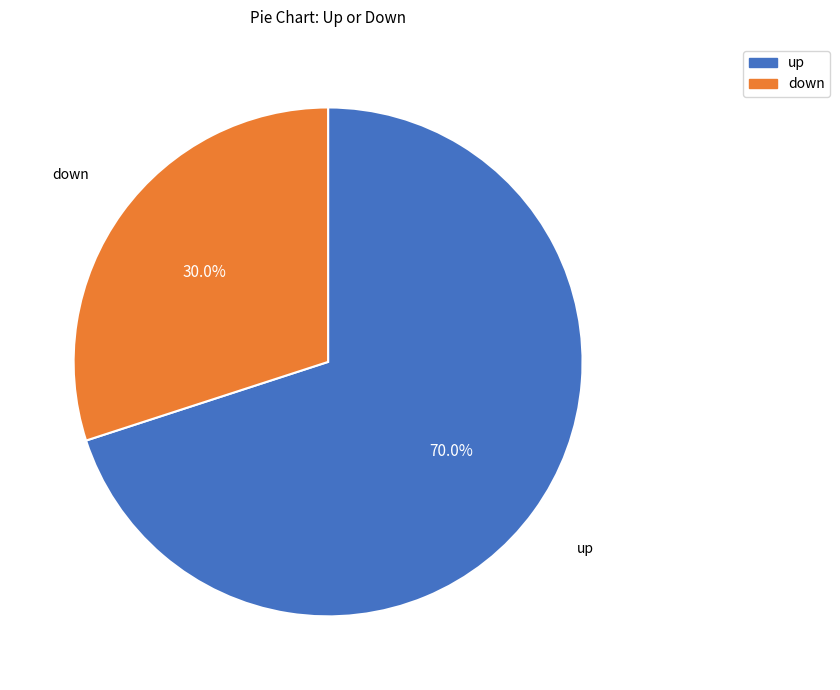

Which category has the smallest portion of the pie?

down